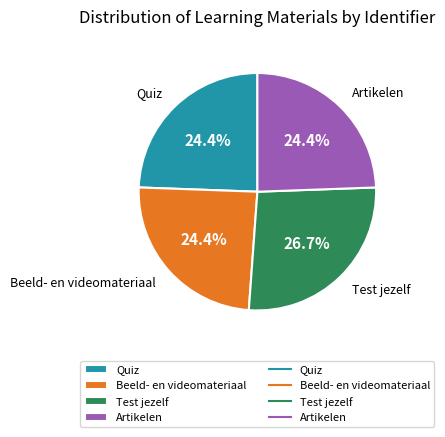

Approximately how many times larger is the value at Quiz compared to Test jezelf?

0.9